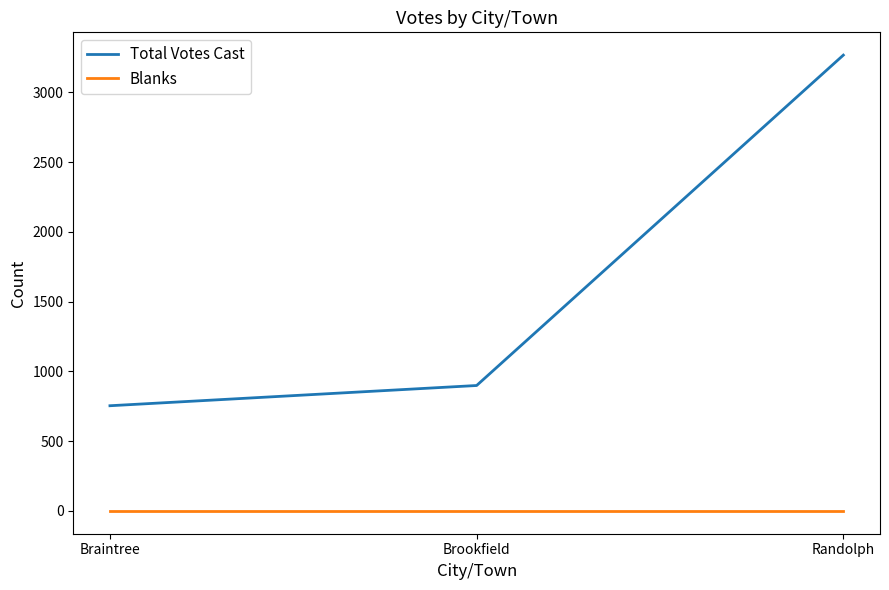

Reading left to right, what are all the values shown in this chart?

Total Votes Cast: 754	899	3267
Blanks: 0	0	0